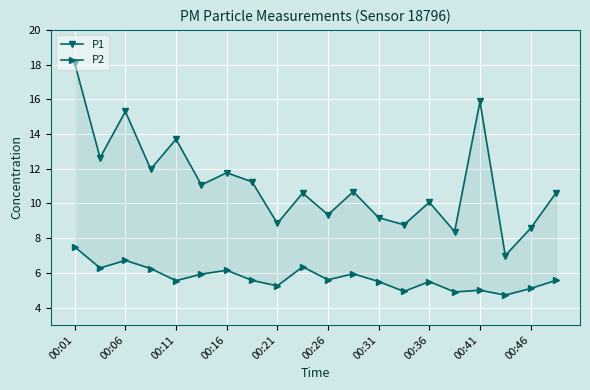

Where is P1 nearest to the value 12?

00:16